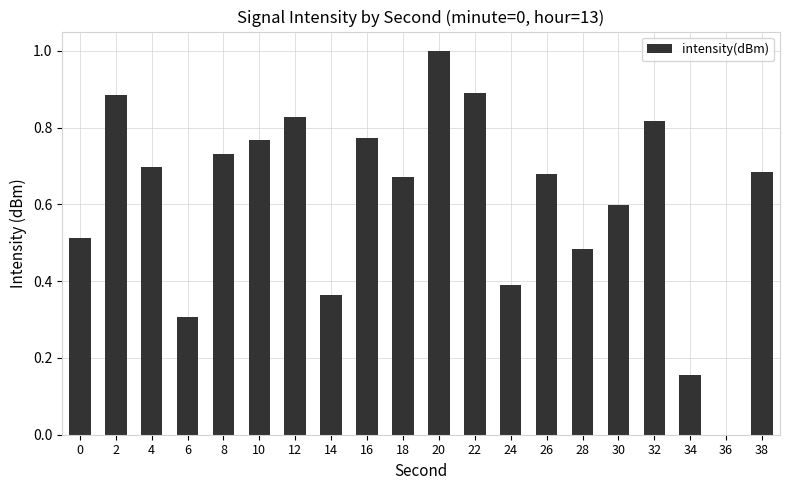

What is the sum of the values at 10 and 18?

1.4